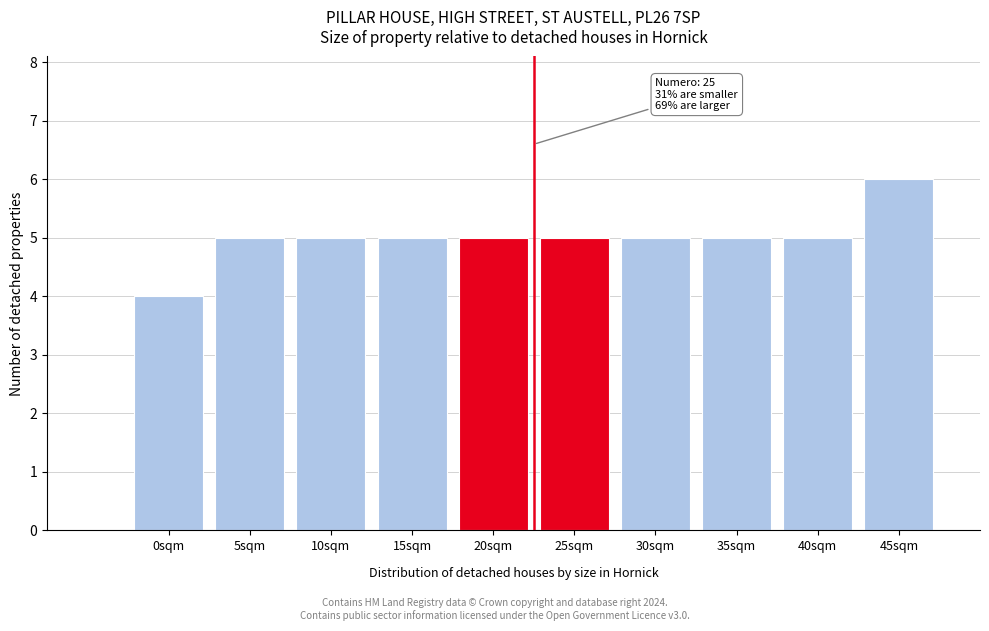

Reading left to right, extract all data points from this chart.

0sqm=4	5sqm=5	10sqm=5	15sqm=5	20sqm=5	25sqm=5	30sqm=5	35sqm=5	40sqm=5	45sqm=6